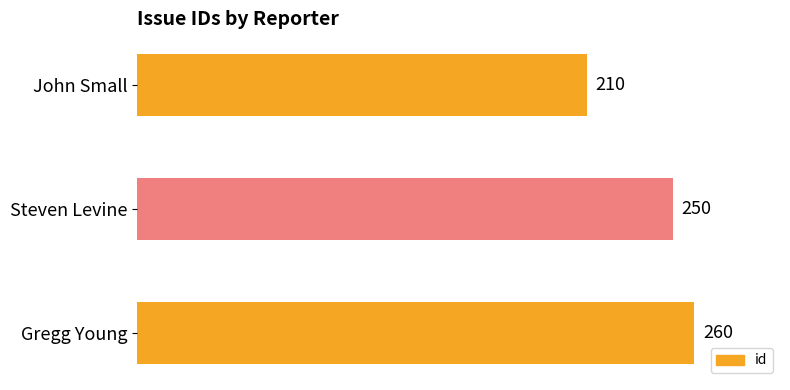

Are the bars grouped side by side (vs. stacked)?

No